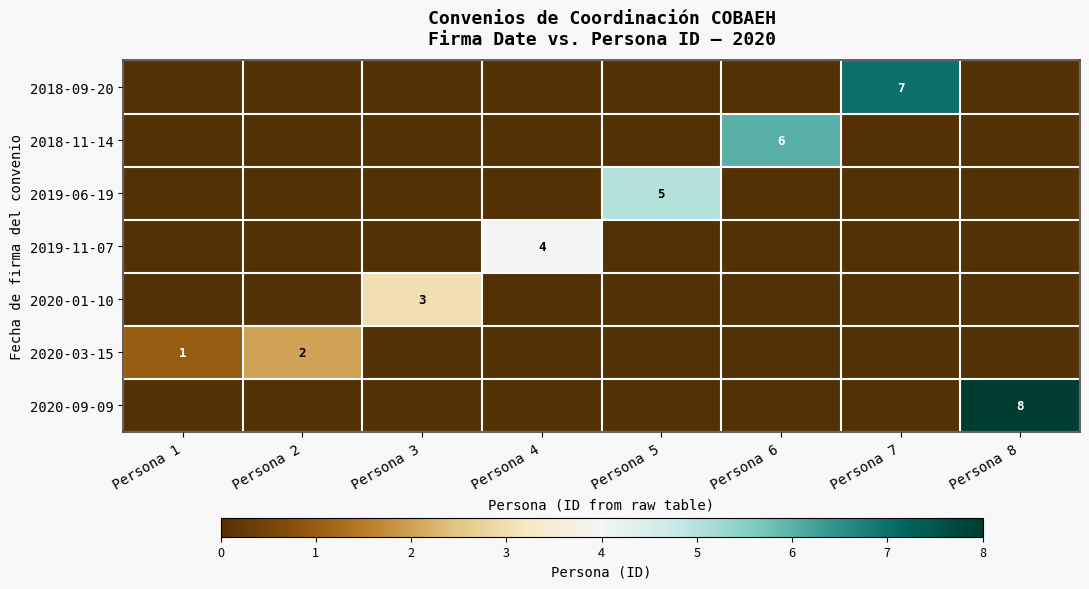

True or false: 2018-09-20 has a value of 7 at Persona 7.

True